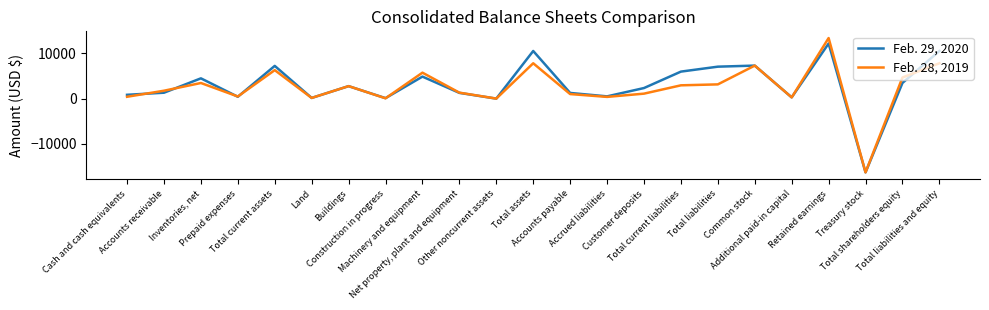

Between which two adjacent categories do Feb. 28, 2019 and Feb. 29, 2020 first intersect?

Cash and cash equivalents and Accounts receivable